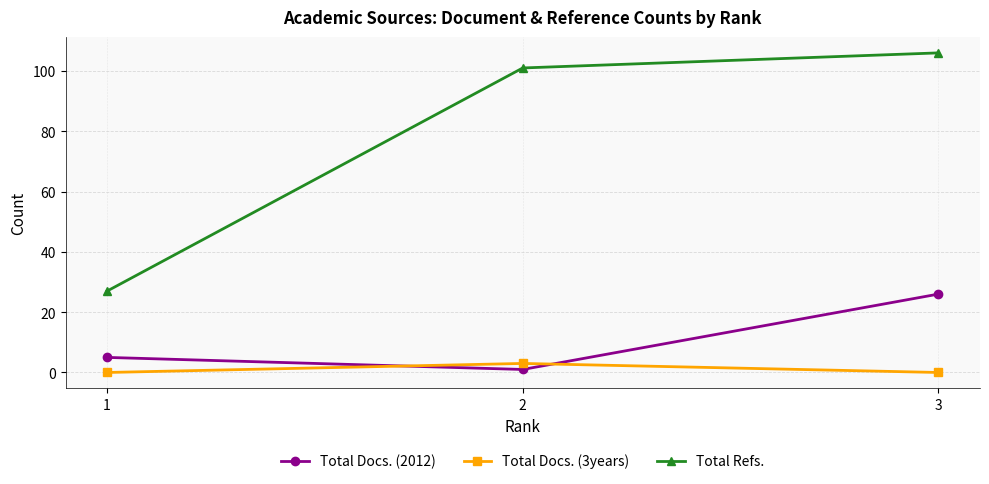

Which series has the largest range (max minus min)?

Total Refs.